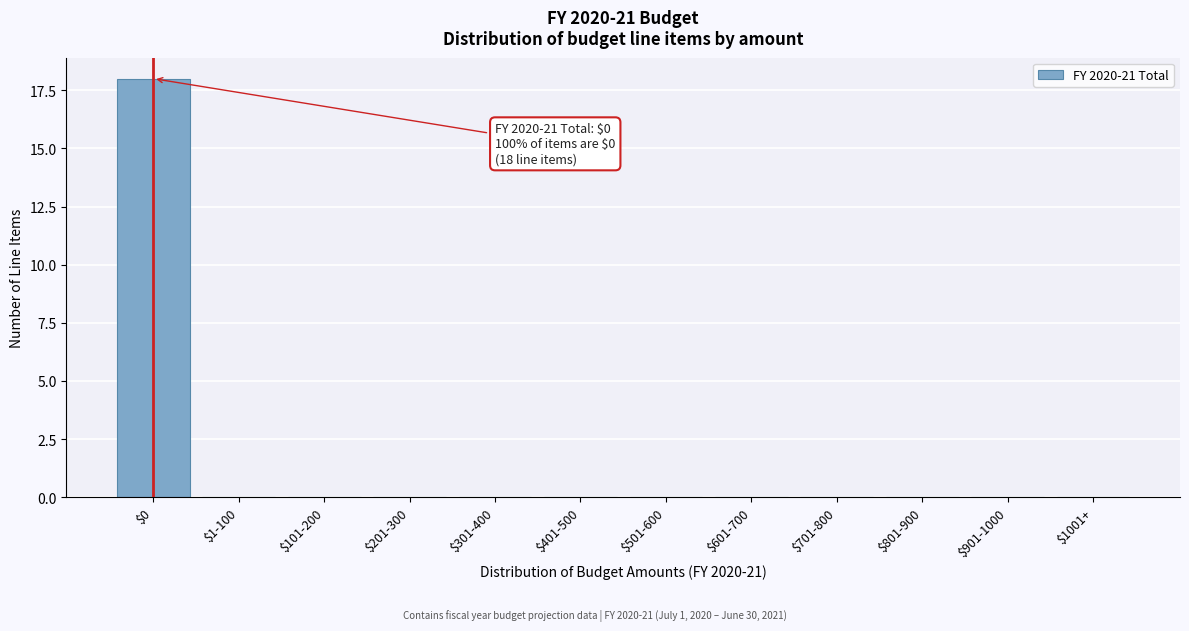

True or false: the data shows 0 at $901-1000.

True